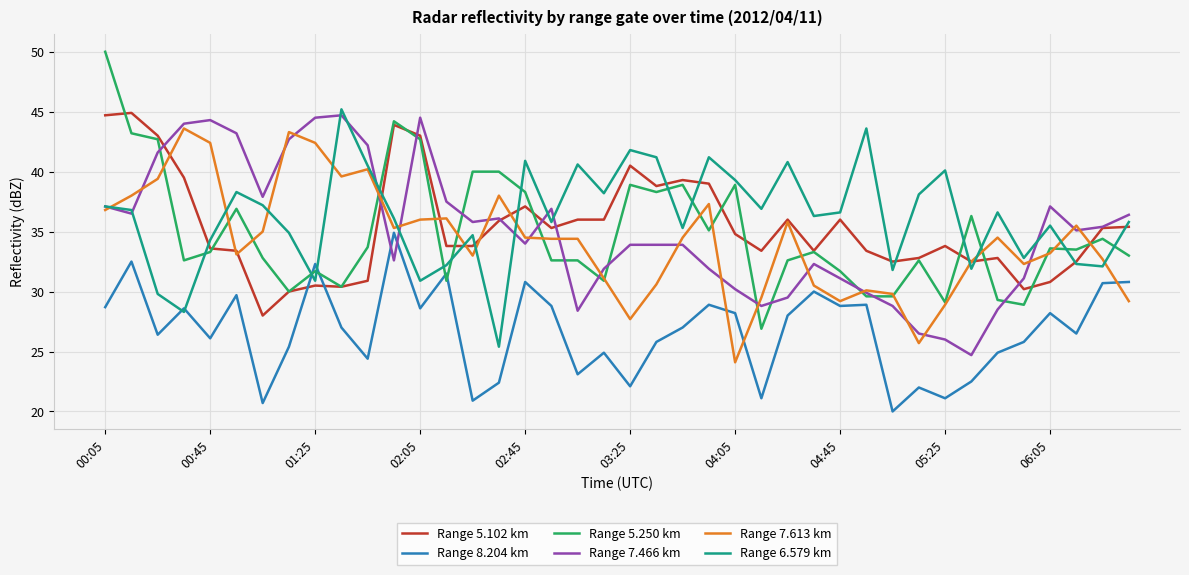

After their last crossing, which series has the higher values: Range 5.250 km or Range 8.204 km?

Range 5.250 km